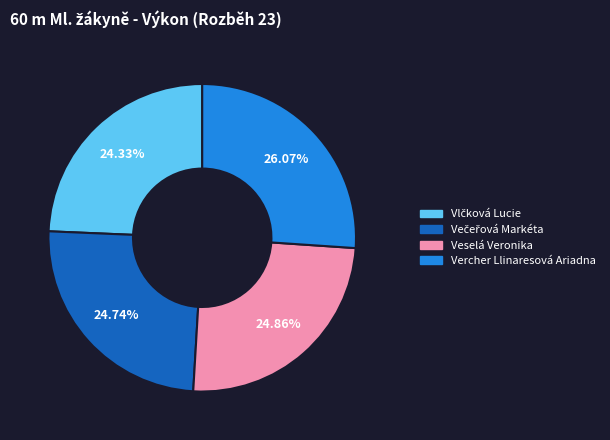

Which has a higher value, Vercher Llinaresová Ariadna or Veselá Veronika?

Vercher Llinaresová Ariadna